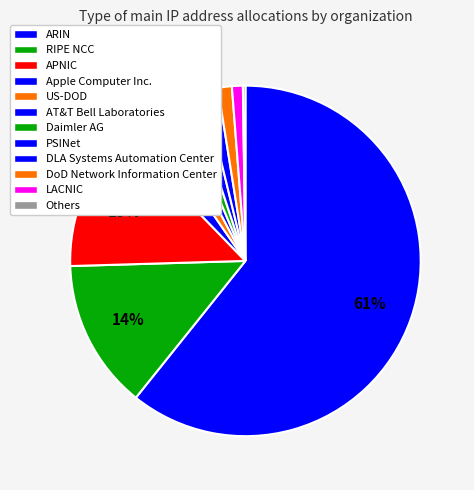

The DLA Systems Automation Center slice represents 1% of the pie. True or false?

True